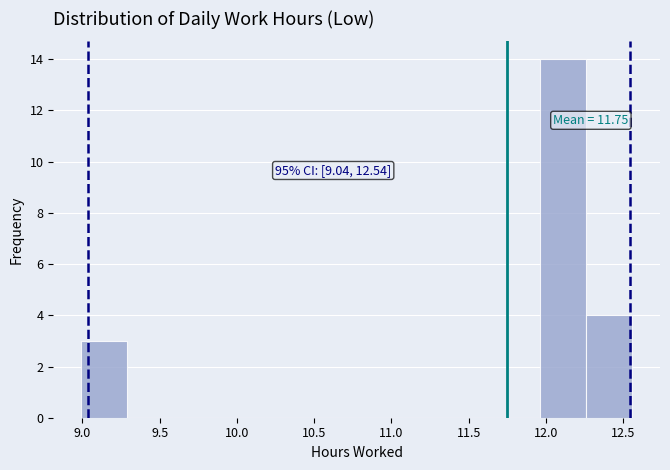

Over which range of the x-axis is the bar tallest?

11.95 to 12.25